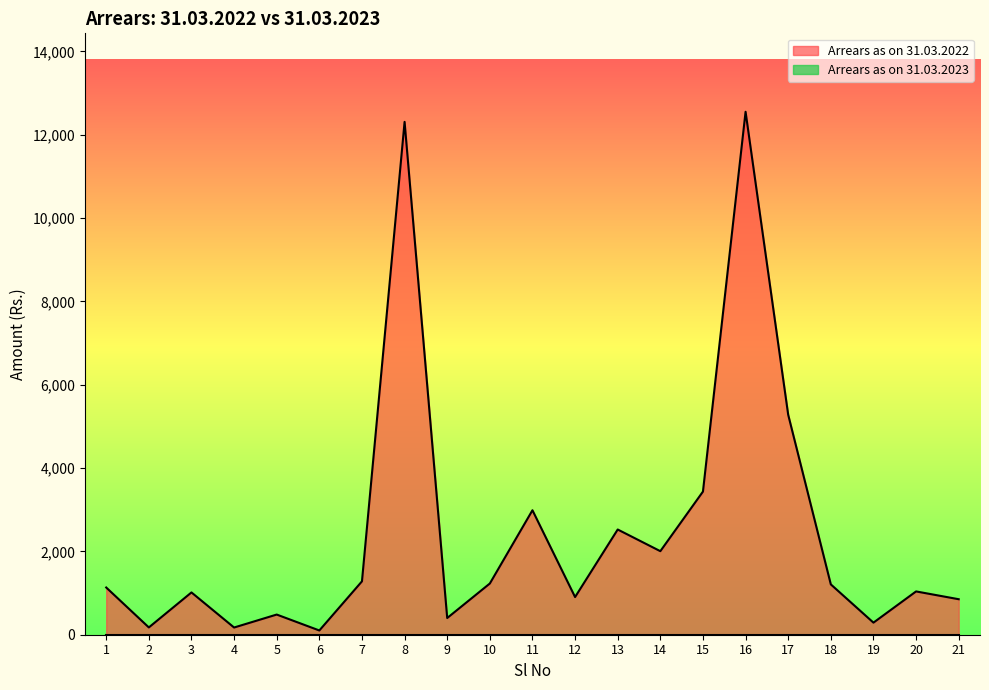

What is the minimum value shown in the chart?

0